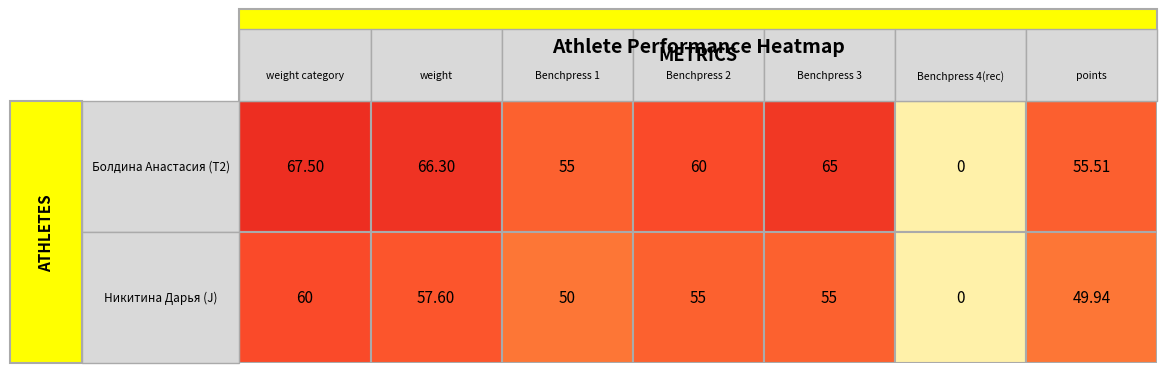

Reading right to left, list all the values displayed in this chart.

Болдина Анастасия: 55.5	0.0	65.0	60.0	55.0	66.3	67.5
Никитина Дарья: 49.9	0.0	55.0	55.0	50.0	57.6	60.0